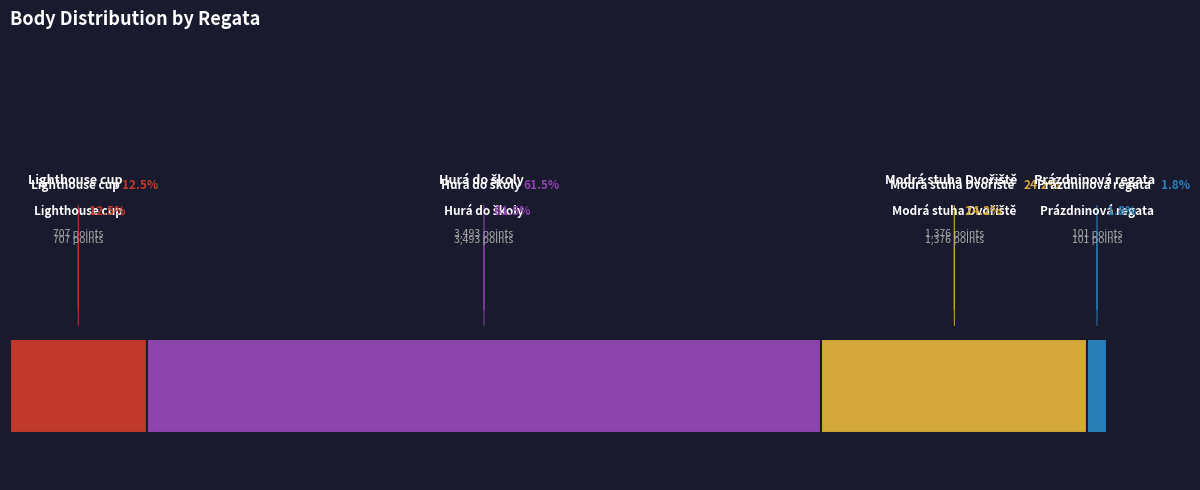

Is it true that Prázdninová regata
(231217) is 1% of the pie?

False